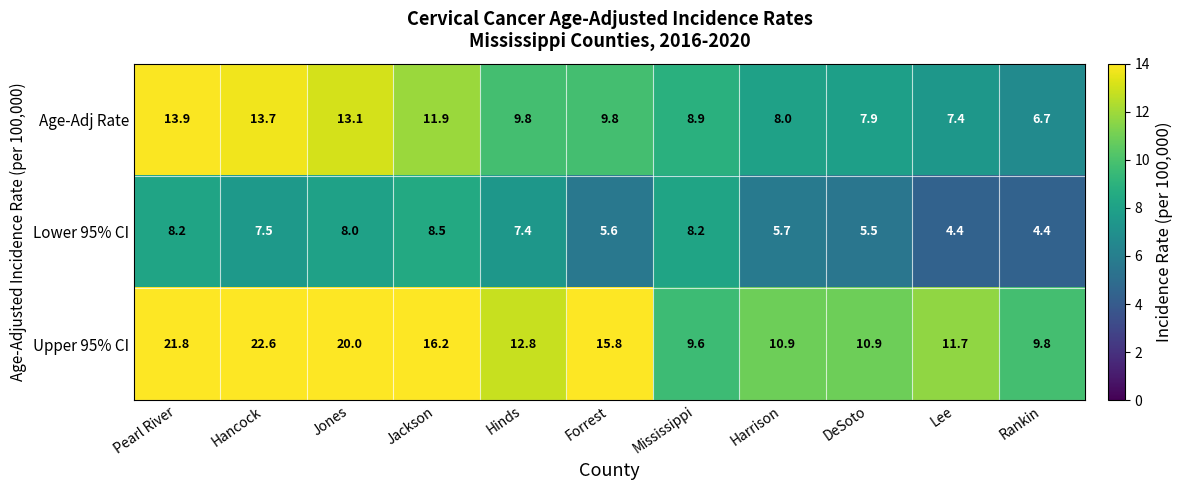

Is it true that Lower 95% CI equals 8.2 at Pearl River?

True